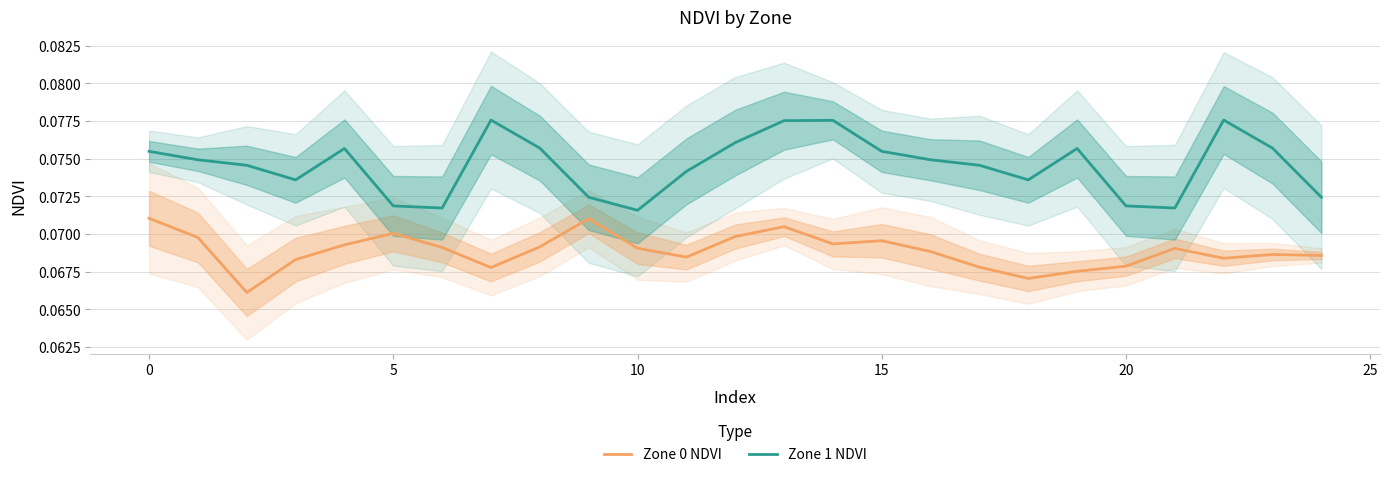

What is the approximate value of Zone 1 NDVI at 21?

0.1